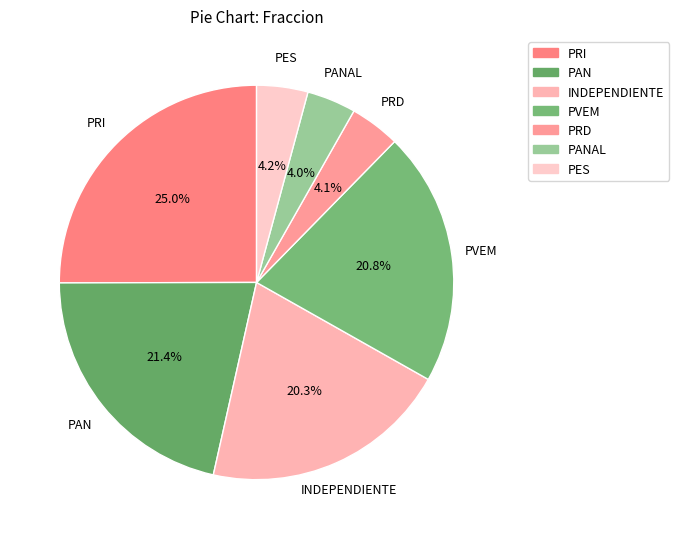

Which slice is the largest?

PRI